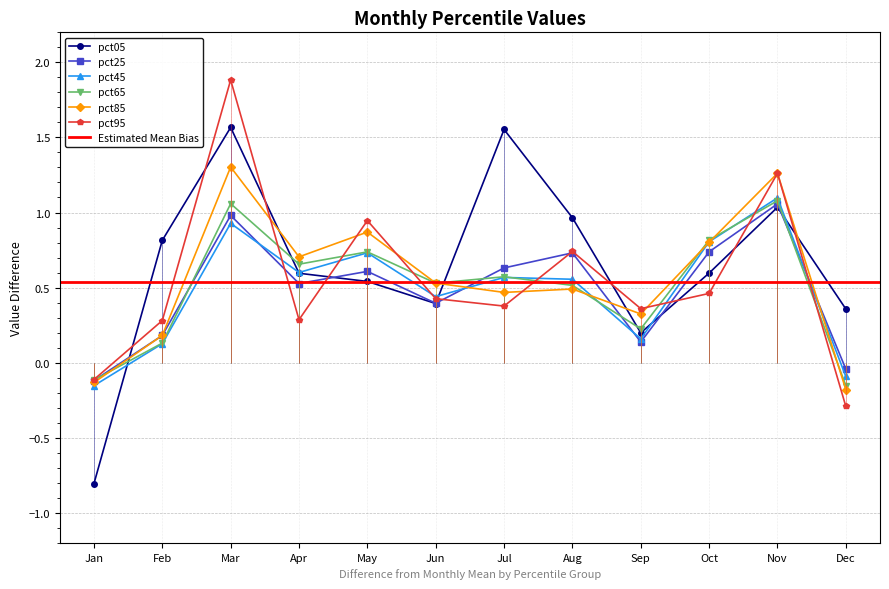

Which series ends up on top after the final intersection of pct45 and pct85?

pct45